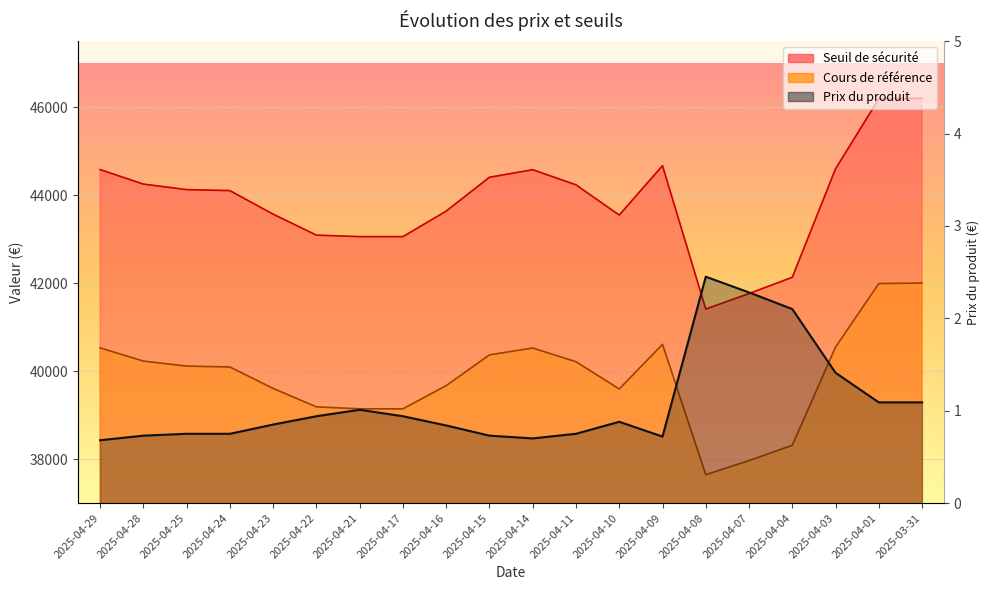

What is the smallest value displayed?

0.7